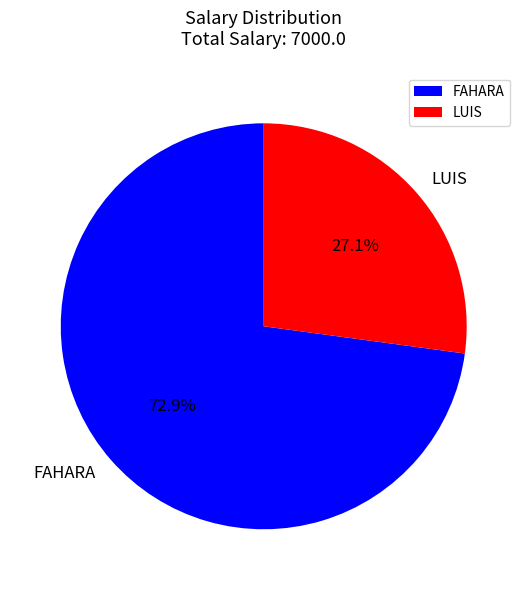

Is the sum of FAHARA and LUIS greater than half?

Yes